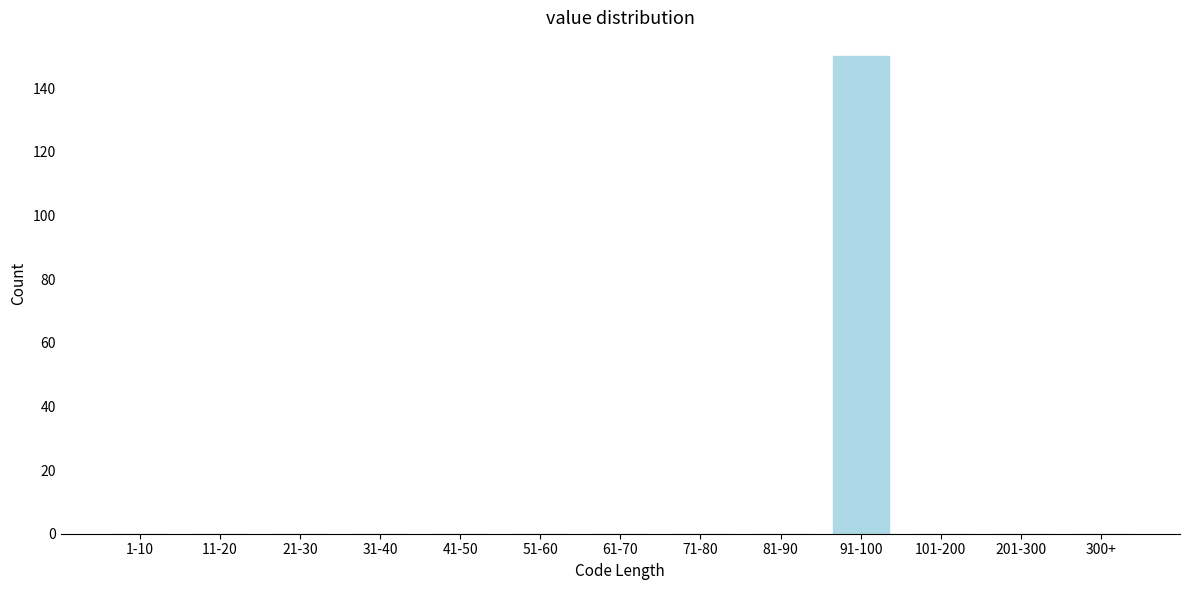

Reading right to left, what are all the values shown in this chart?

300+=0	201-300=0	101-200=0	91-100=150	81-90=0	71-80=0	61-70=0	51-60=0	41-50=0	31-40=0	21-30=0	11-20=0	1-10=0